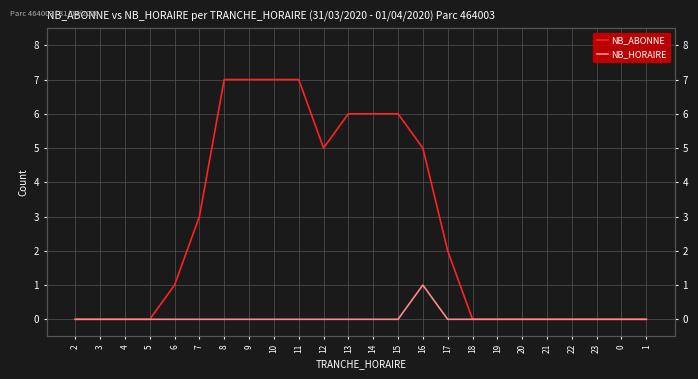

Read the NB_ABONNE value at 10.

7